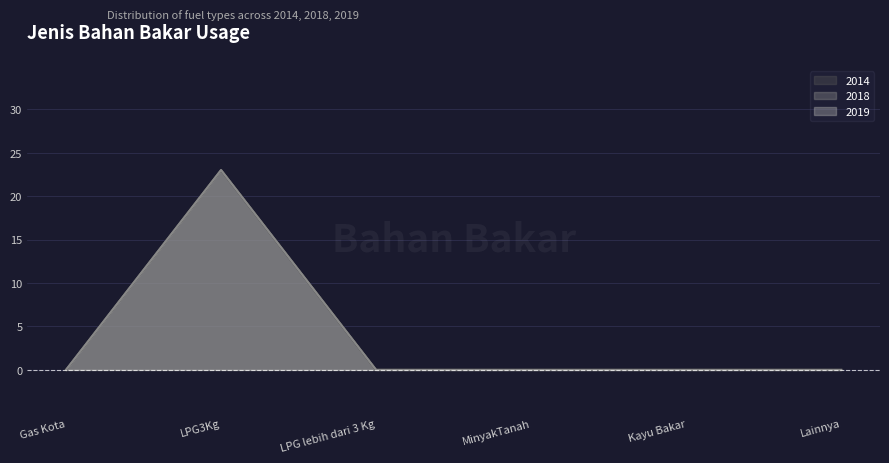

How many lines are shown in the chart?

3